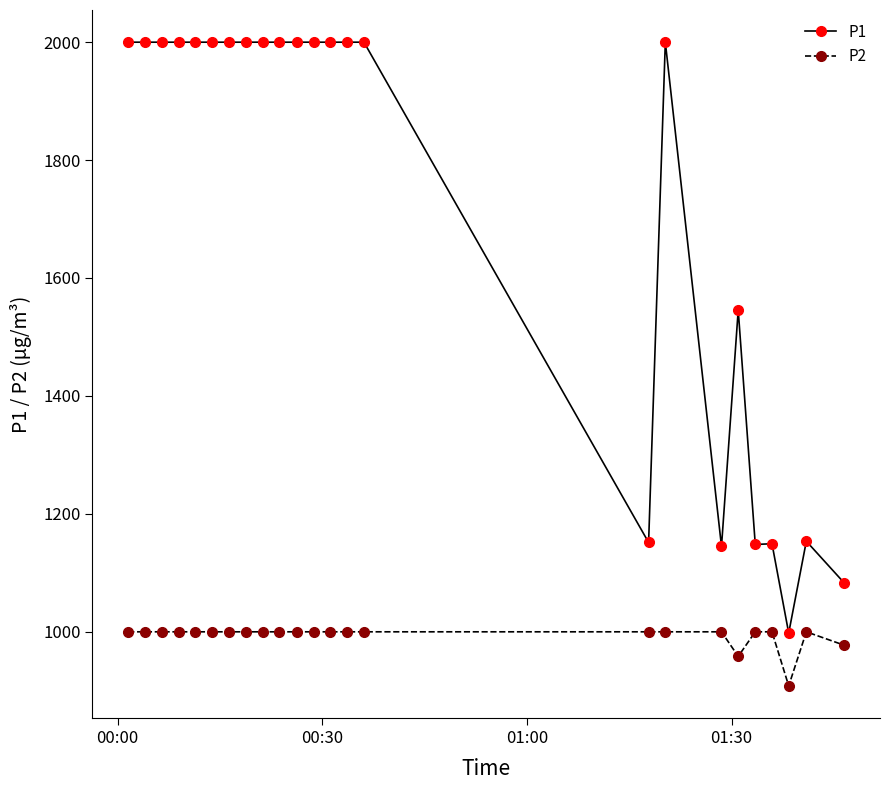

What is the minimum value shown in the chart?

908.2